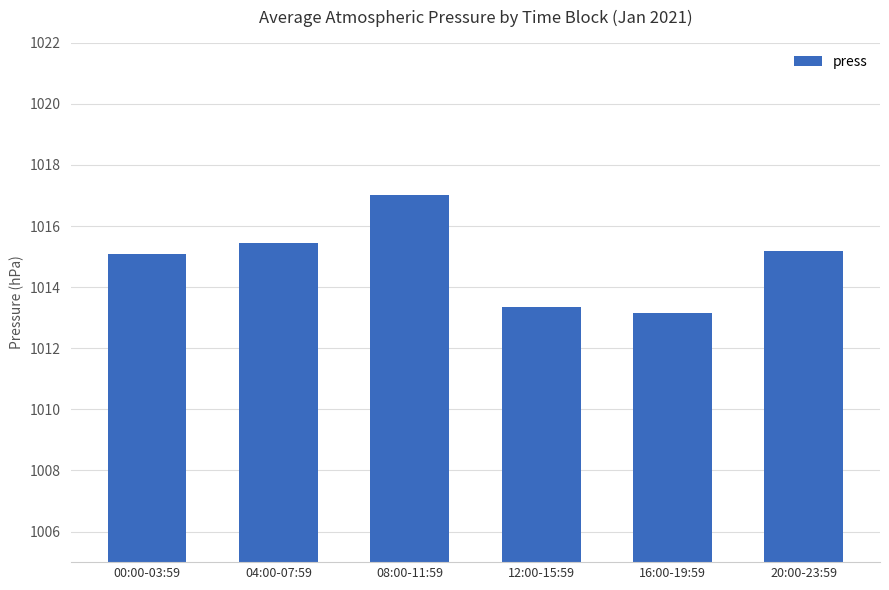

What is the maximum value shown in the chart?

1017.0